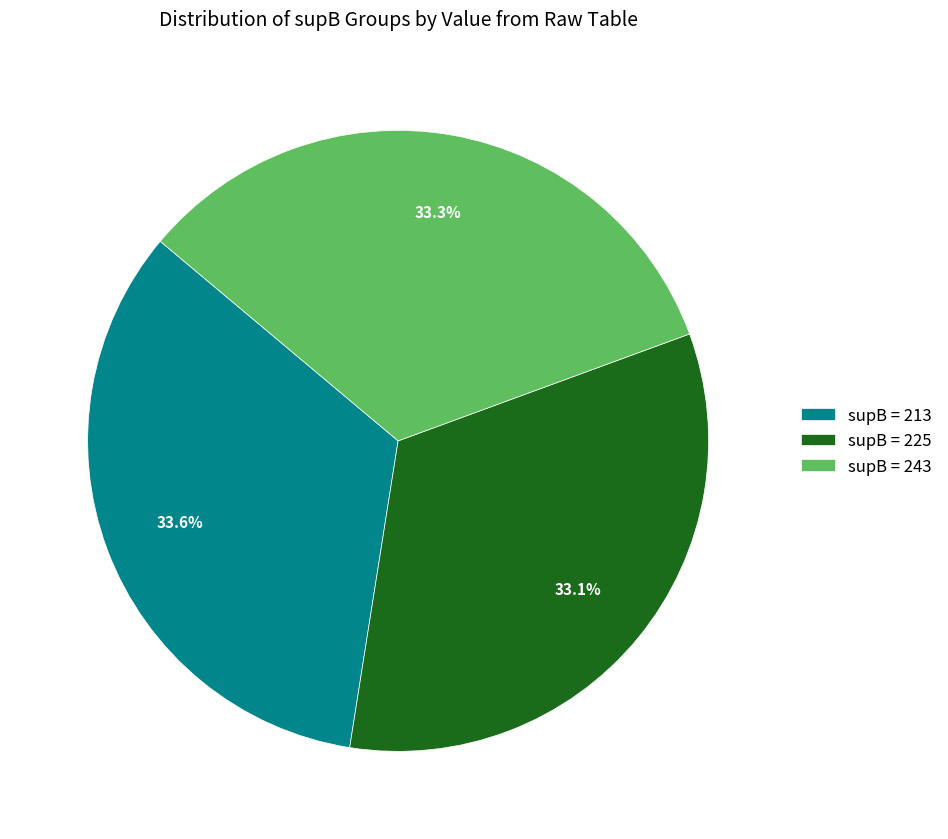

How much of the chart is everything except supB = 243?

66.7%